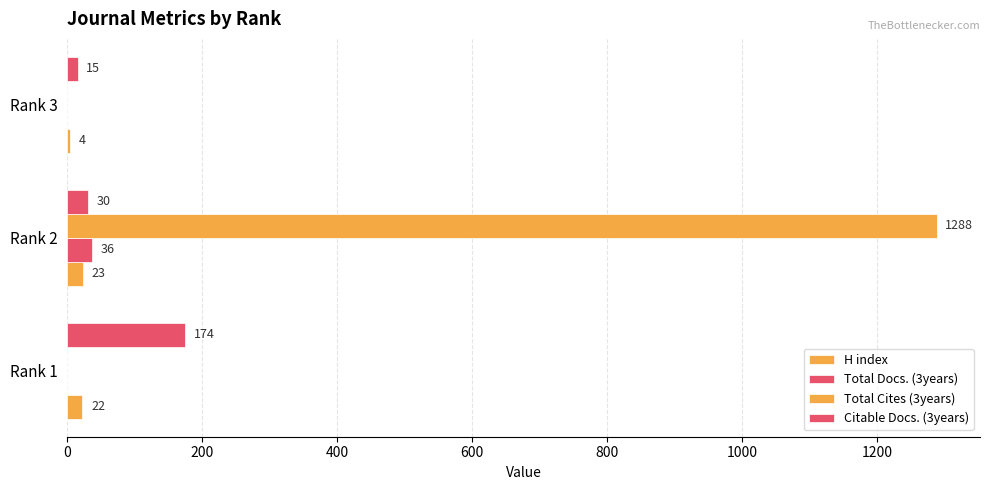

How many distinct data groups are displayed?

4